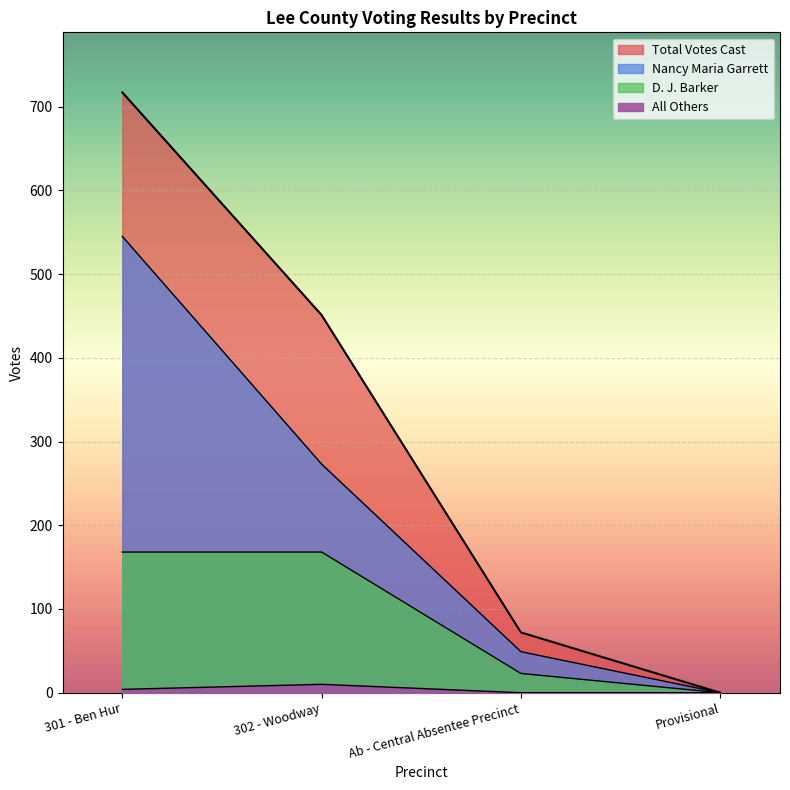

What is the highest value of the D. J. Barker series?

168